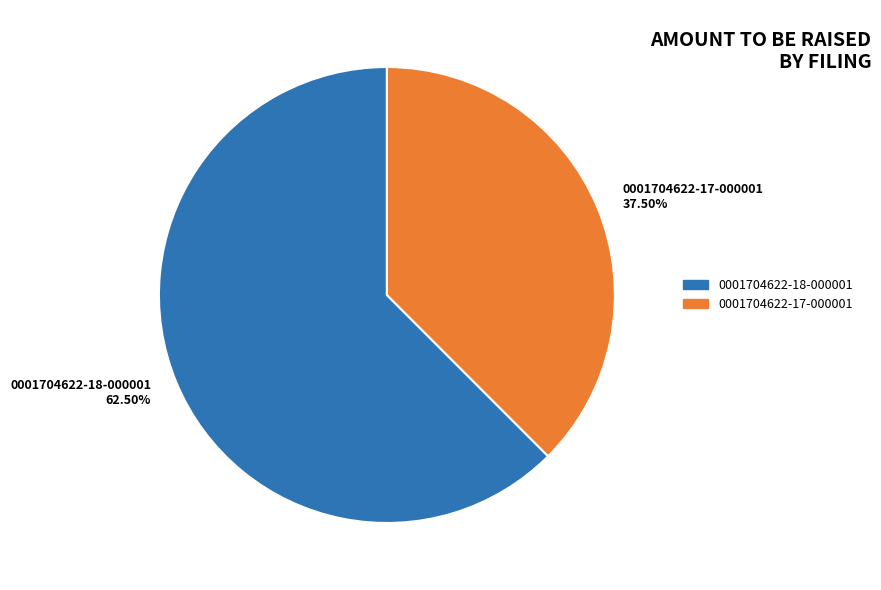

To the nearest percent, what is the difference between the 0001704622-18-000001 and 0001704622-17-000001 slice percentages?

25%